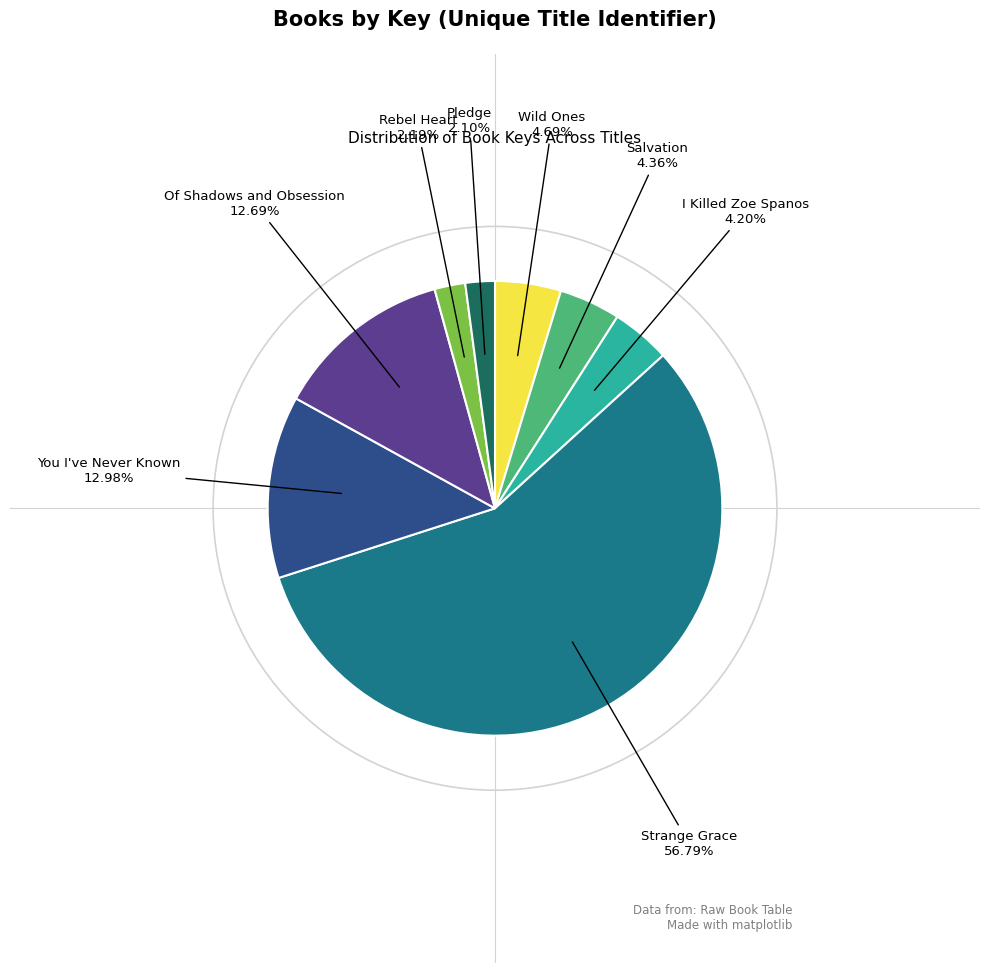

Does any single category account for the majority?

Yes